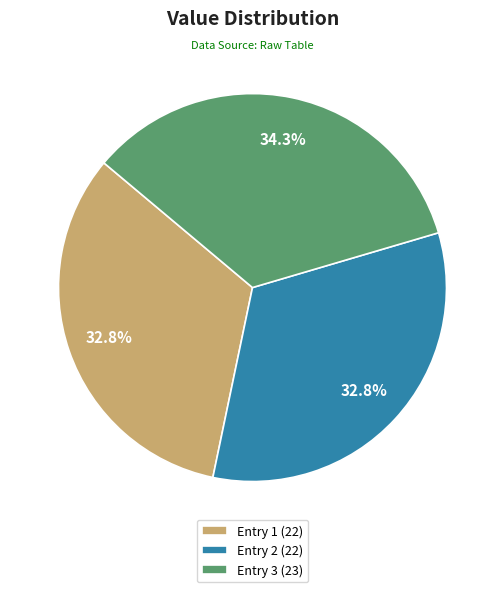

What is the ratio of the value at Entry 3 (23) to the value at Entry 1 (22)?

1.0